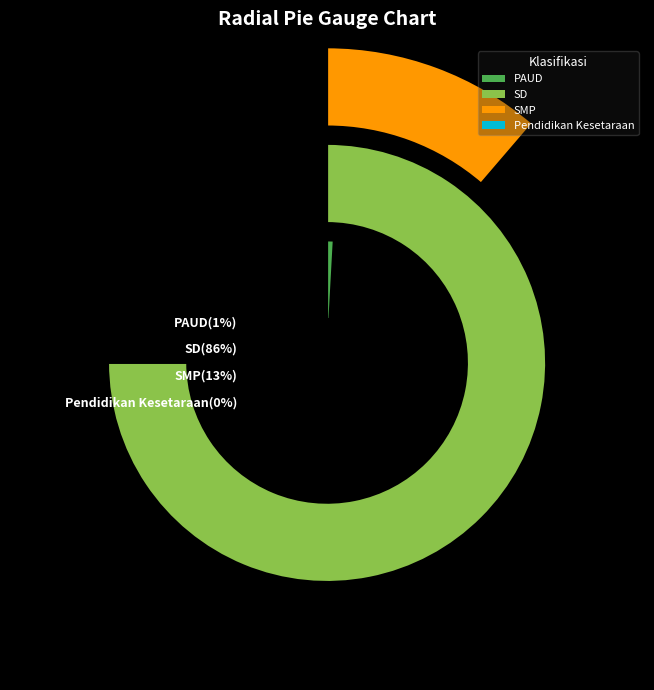

What is the majority slice?

SD